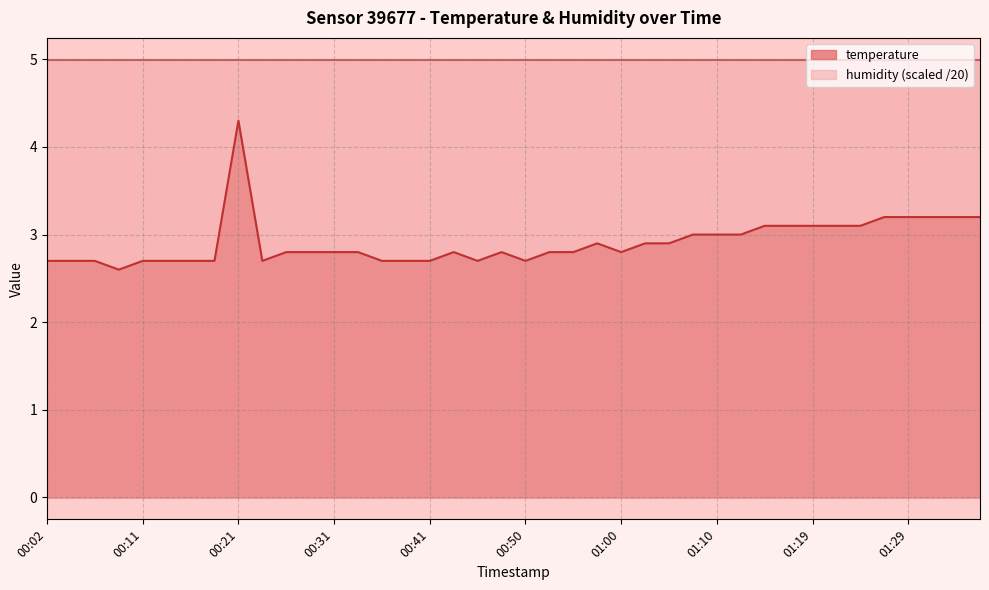

The chart shows a value of 5.3 at 01:22. True or false?

False